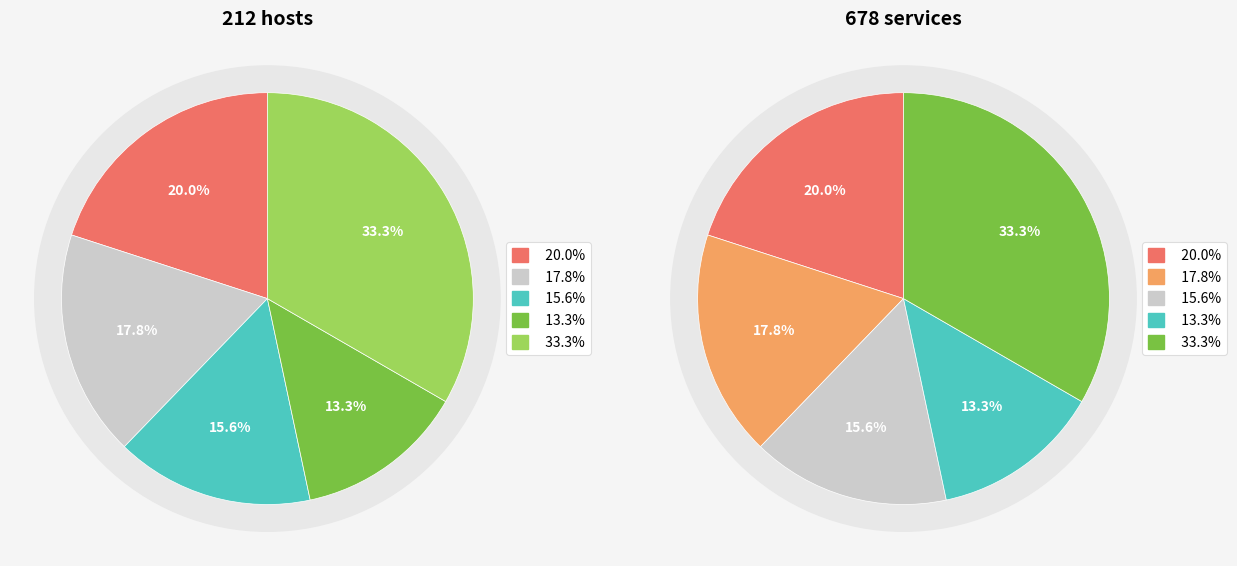

Is there any slice that represents more than half of the pie?

No